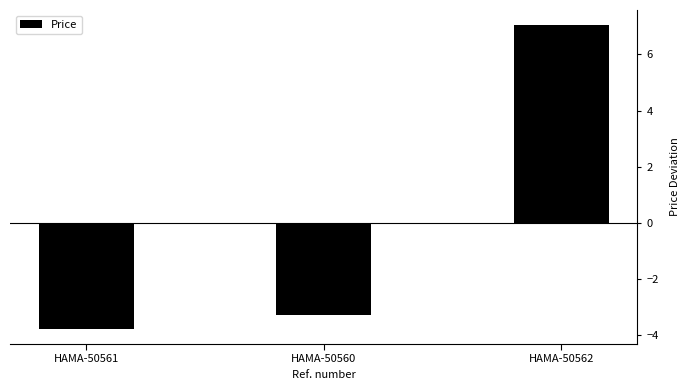

Count the number of values greater than -3.

1